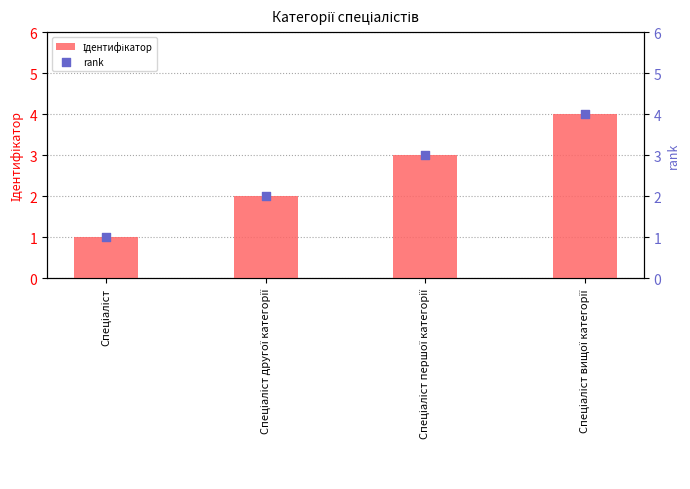

Which series has the largest total across all categories?

Ідентифікатор